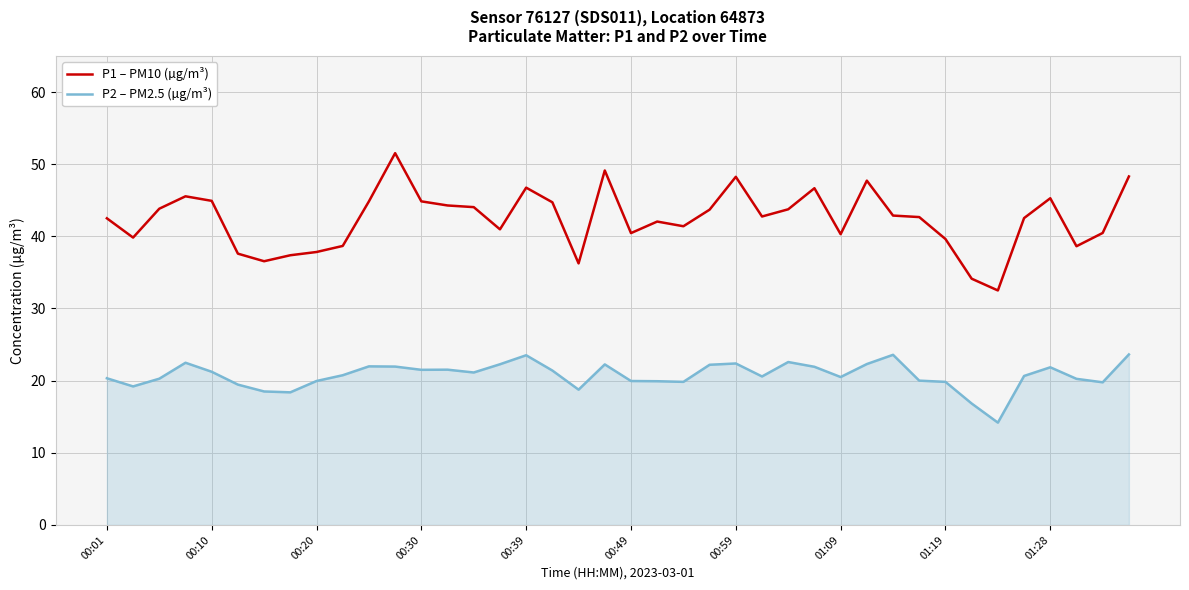

Which series has the largest total across all categories?

P1 – PM10 (µg/m³)